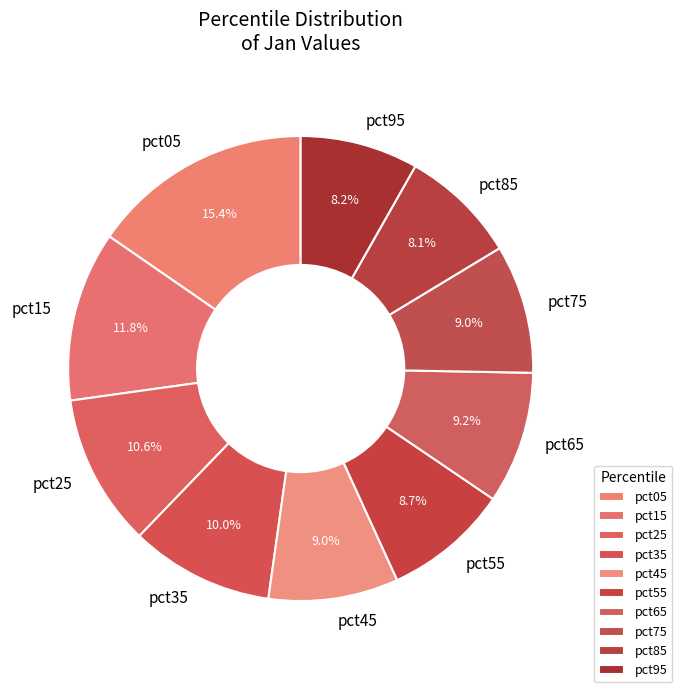

How many slices are in this pie chart?

10